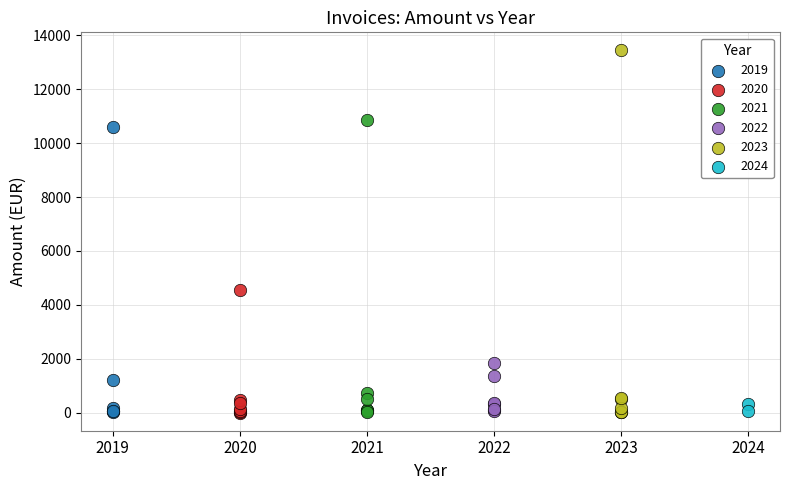

Which series has the largest Y range (max minus min)?

2023